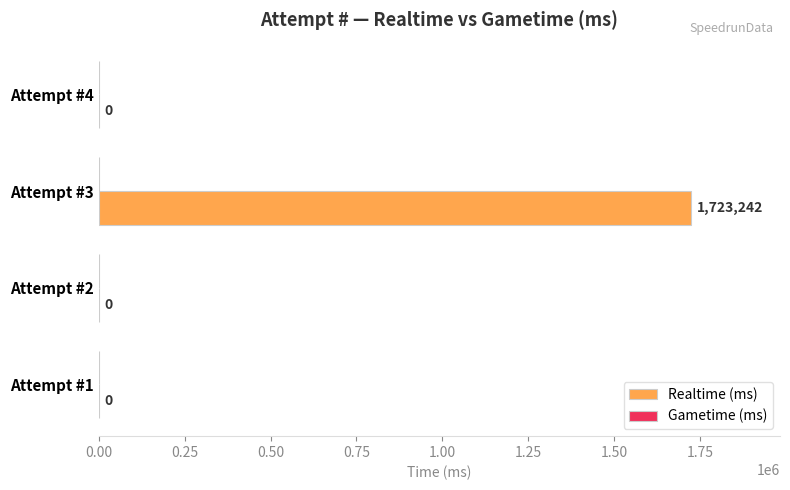

Reading top to bottom, list all the values displayed in this chart.

Attempt #4=0	Attempt #3=1723242	Attempt #2=0	Attempt #1=0